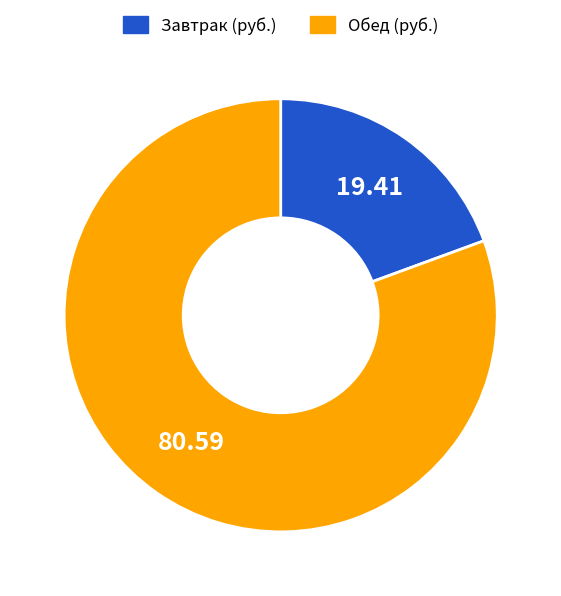

How many slices are in this pie chart?

2